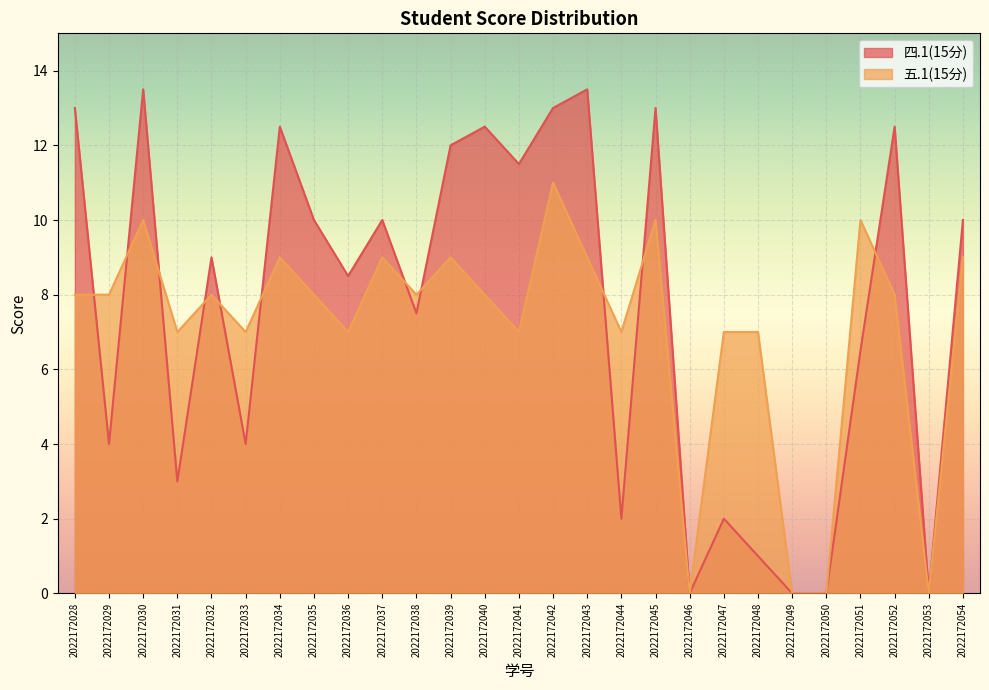

List the series in order of their peak value, lowest first.

五.1(15分), 四.1(15分)